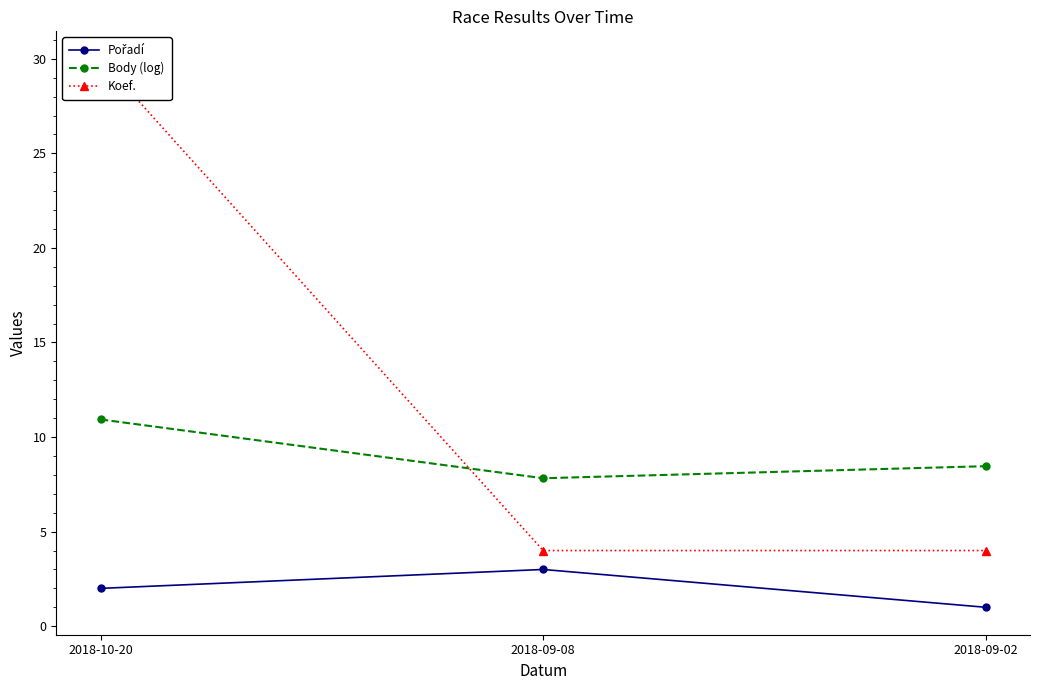

What value does the Pořadí series have at 2018-09-02?

1.0